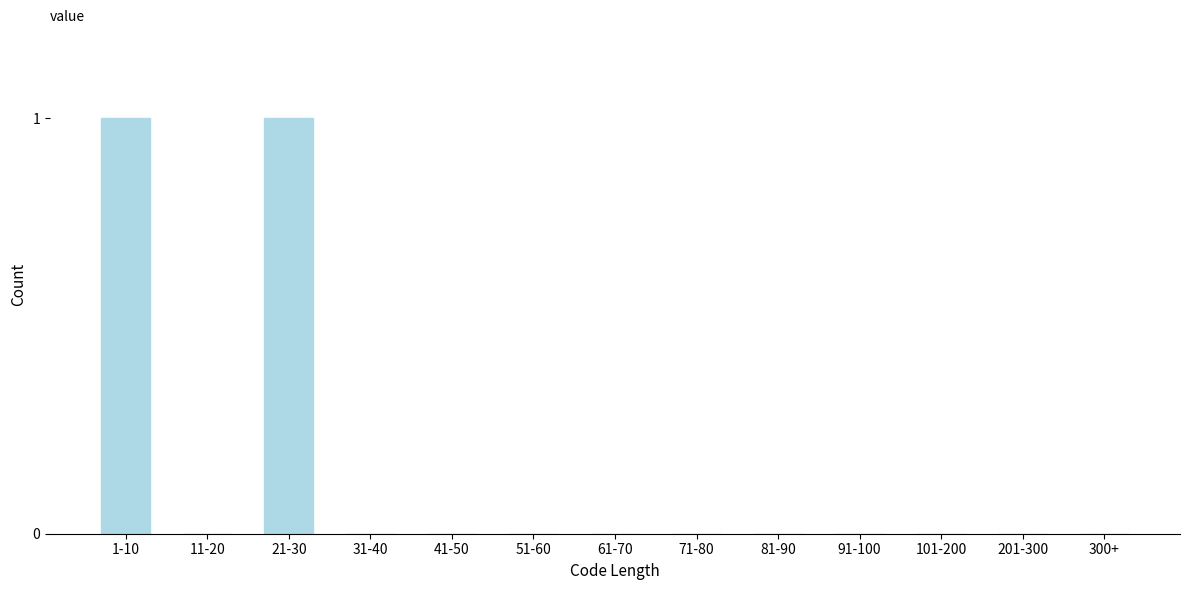

Reading left to right, list all the values displayed in this chart.

1-10=1	11-20=0	21-30=1	31-40=0	41-50=0	51-60=0	61-70=0	71-80=0	81-90=0	91-100=0	101-200=0	201-300=0	300+=0